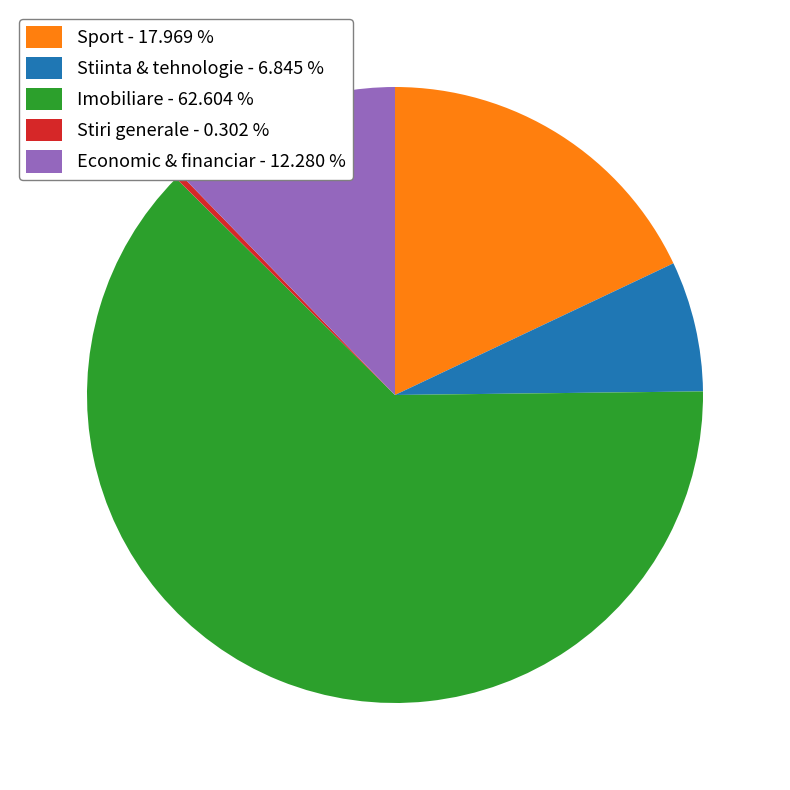

Approximately how many times larger is the value at Stiinta & tehnologie compared to Economic & financiar?

0.6